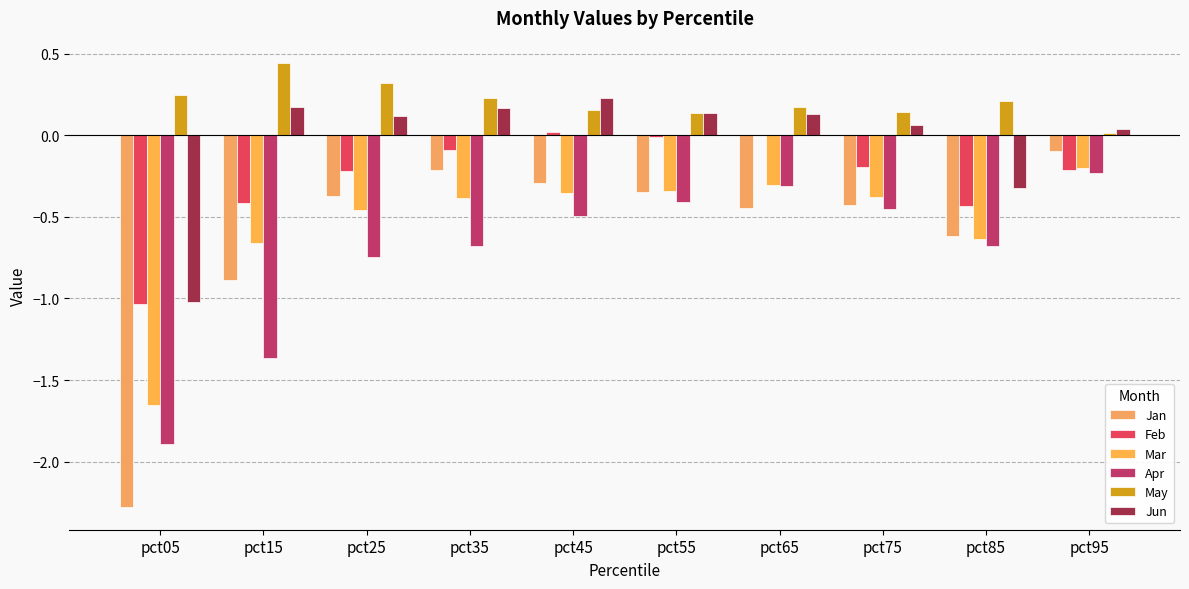

What is the difference between the highest and lowest values at pct15?

1.8